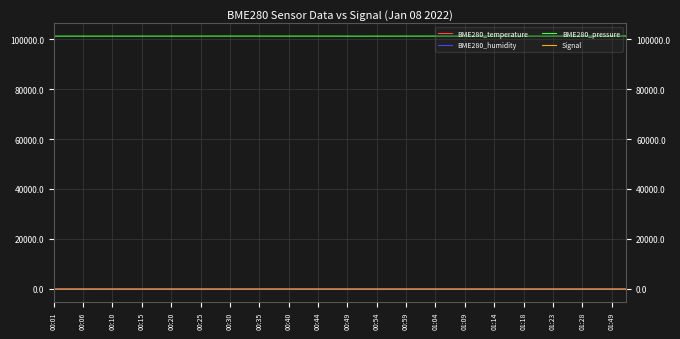

Which series has the widest spread of values?

BME280_pressure